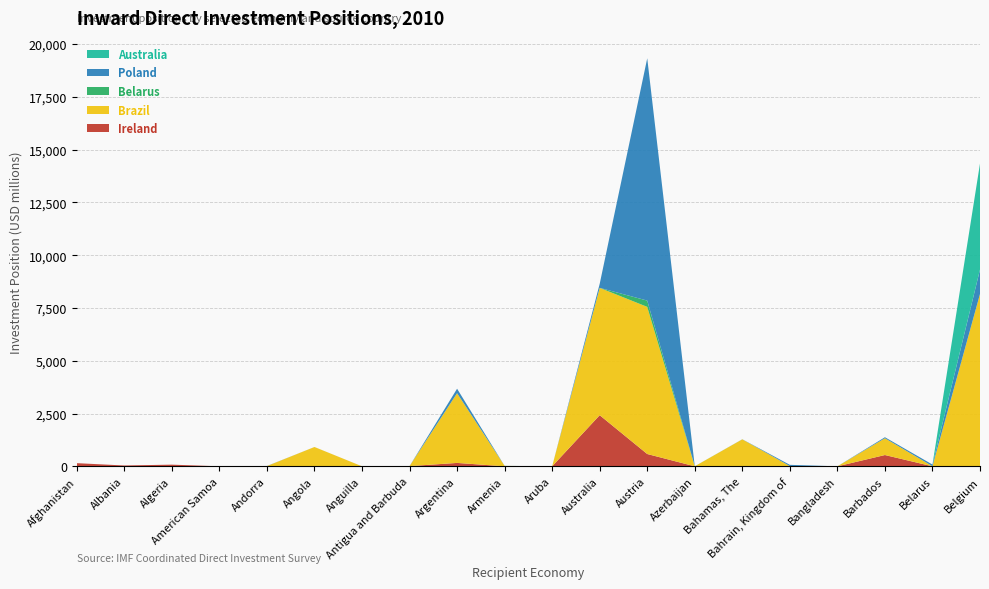

Reading left to right, list all the values displayed in this chart.

col_39 (Ireland): 149.2	38.8	78.8	0.0	6.3	8.6	0.0	9.6	160.5	0.5	0.3	2420.9	582.6	0.0	6.0	5.2	0.0	534.5	0.0	-698.8
col_15 (Brazil): 0.0	0.0	0.0	0.0	4.7	905.7	-0.6	0.3	3303.0	18.8	0.0	6030.2	6967.6	1.4	1270.3	4.7	0.3	794.6	4.3	8160.4
col_9 (Belarus): 0.1	0.0	0.0	0.0	0.2	0.0	0.0	0.0	0.0	2.1	0.0	0.4	297.5	2.9	1.5	0.0	0.0	0.0	0.0	0.6
col_61 (Poland): 0.0	0.0	0.0	0.0	5.1	0.9	0.8	0.0	210.5	0.0	0.0	188.8	11474.5	0.0	3.3	59.6	0.0	47.8	78.9	1155.8
col_3 (Australia): 0.0	0.0	0.0	0.0	0.0	0.0	0.0	0.0	0.0	0.0	0.0	0.0	0.0	0.0	0.0	0.0	0.0	0.0	0.0	5021.5